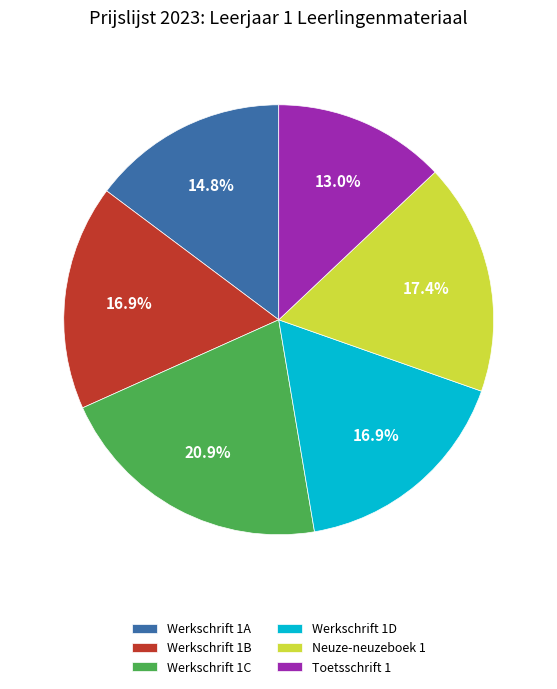

True or false: Neuze-neuzeboek 1 accounts for 17% of the total.

True